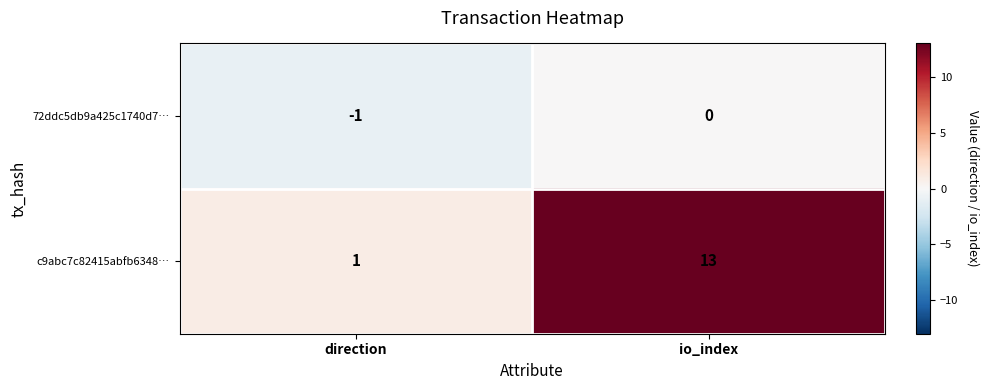

Which series has the largest total across all categories?

c9abc7c82415abfb6348…